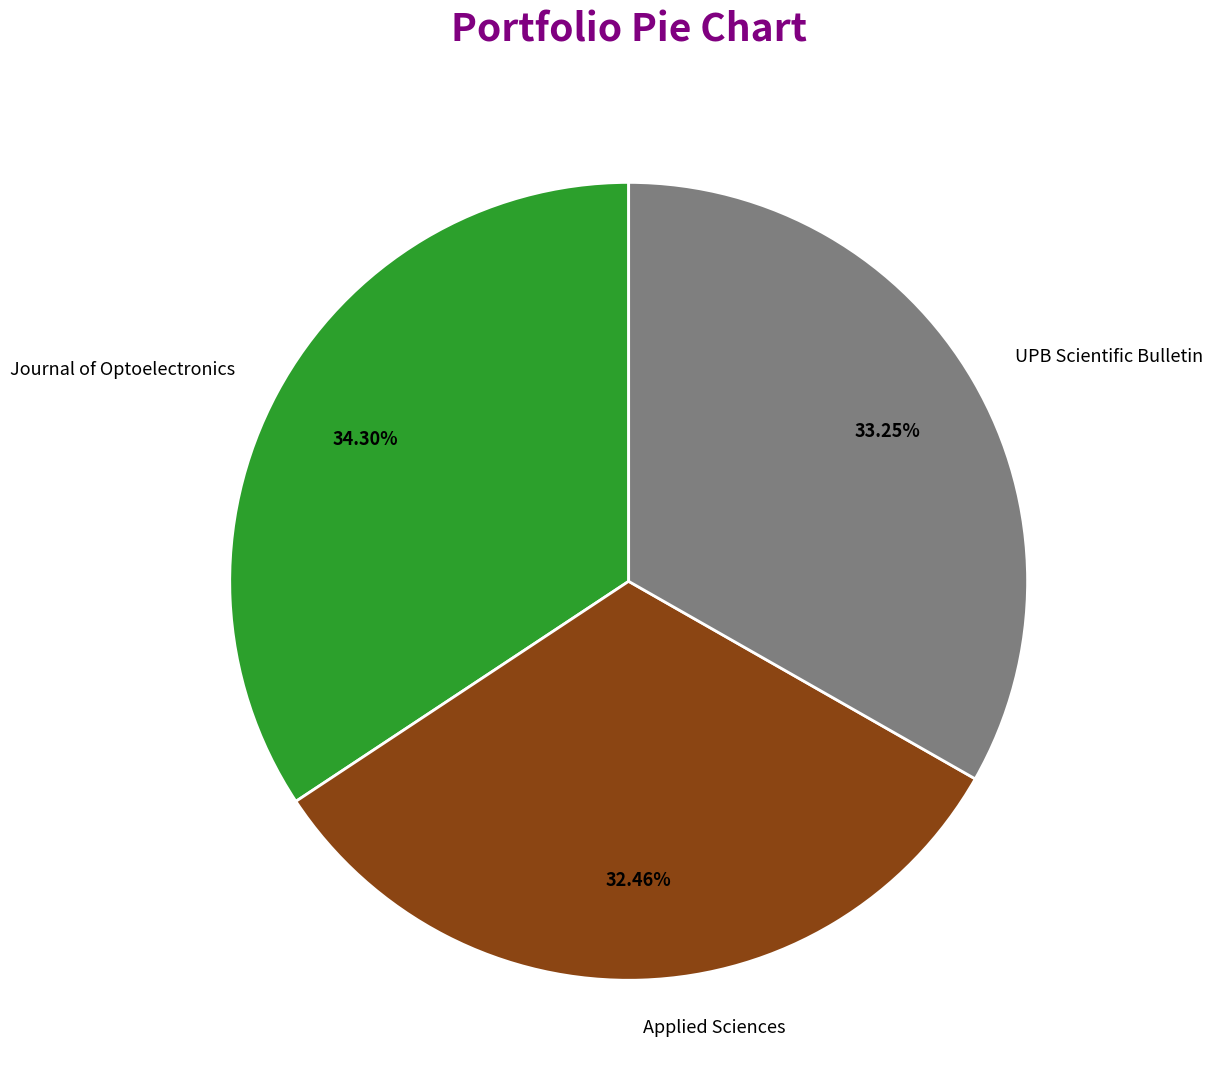

Rank the categories by value from highest to lowest.

Journal of Optoelectronics, UPB Scientific Bulletin, Applied Sciences